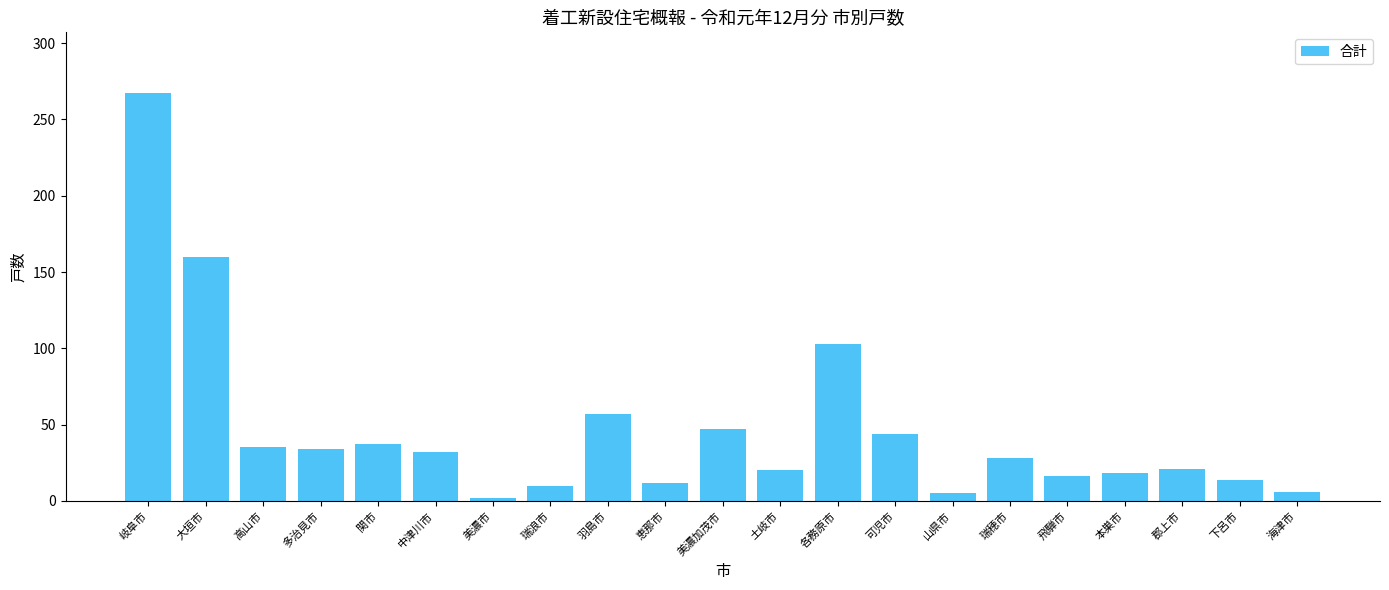

What is the label of the 8th bar from the right?

可児市